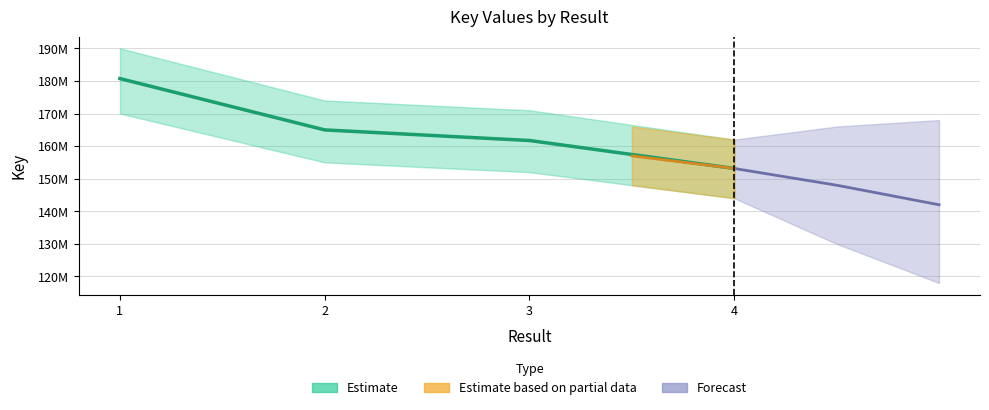

What is the sum of all values?

660548424